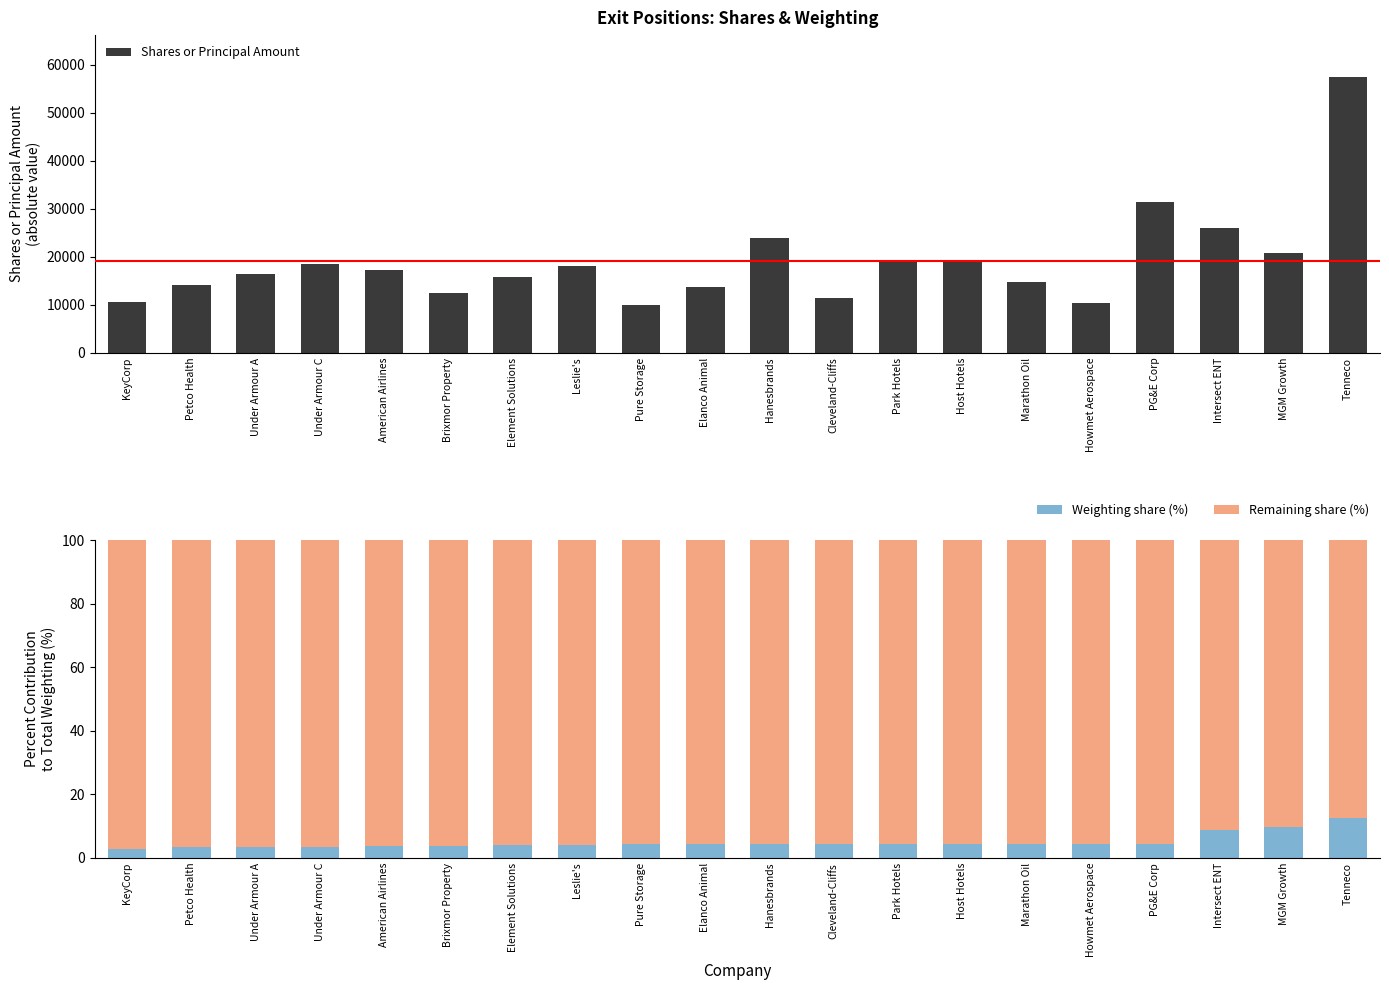

What are all the series names shown in the legend?

Shares or Principal Amount, Weighting share (%), Remaining share (%)